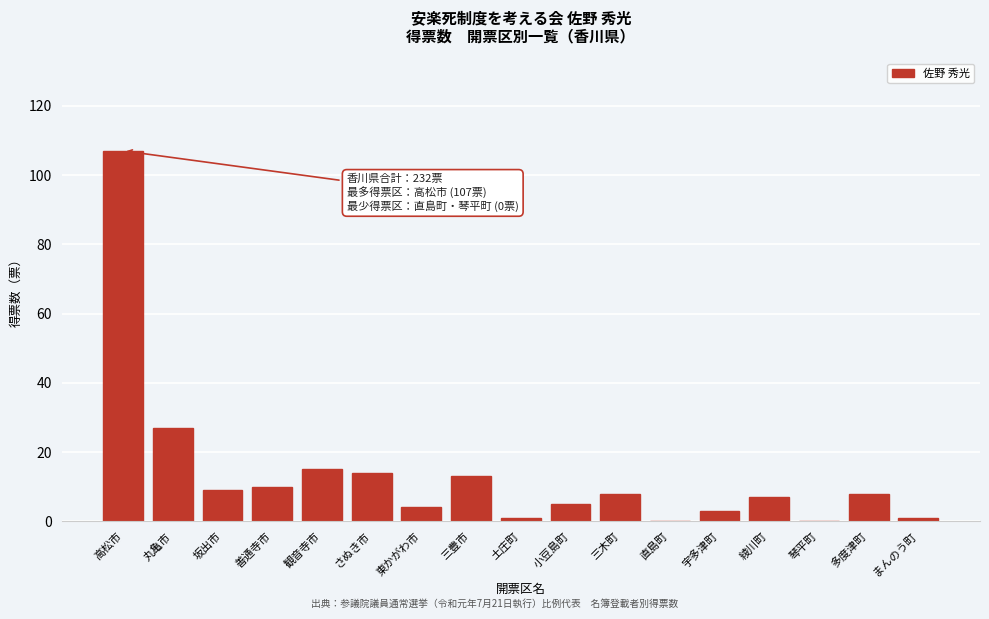

Reading left to right, extract all data points from this chart.

高松市=107	丸亀市=27	坂出市=9	善通寺市=10	観音寺市=15	さぬき市=14	東かがわ市=4	三豊市=13	土庄町=1	小豆島町=5	三木町=8	直島町=0	宇多津町=3	綾川町=7	琴平町=0	多度津町=8	まんのう町=1